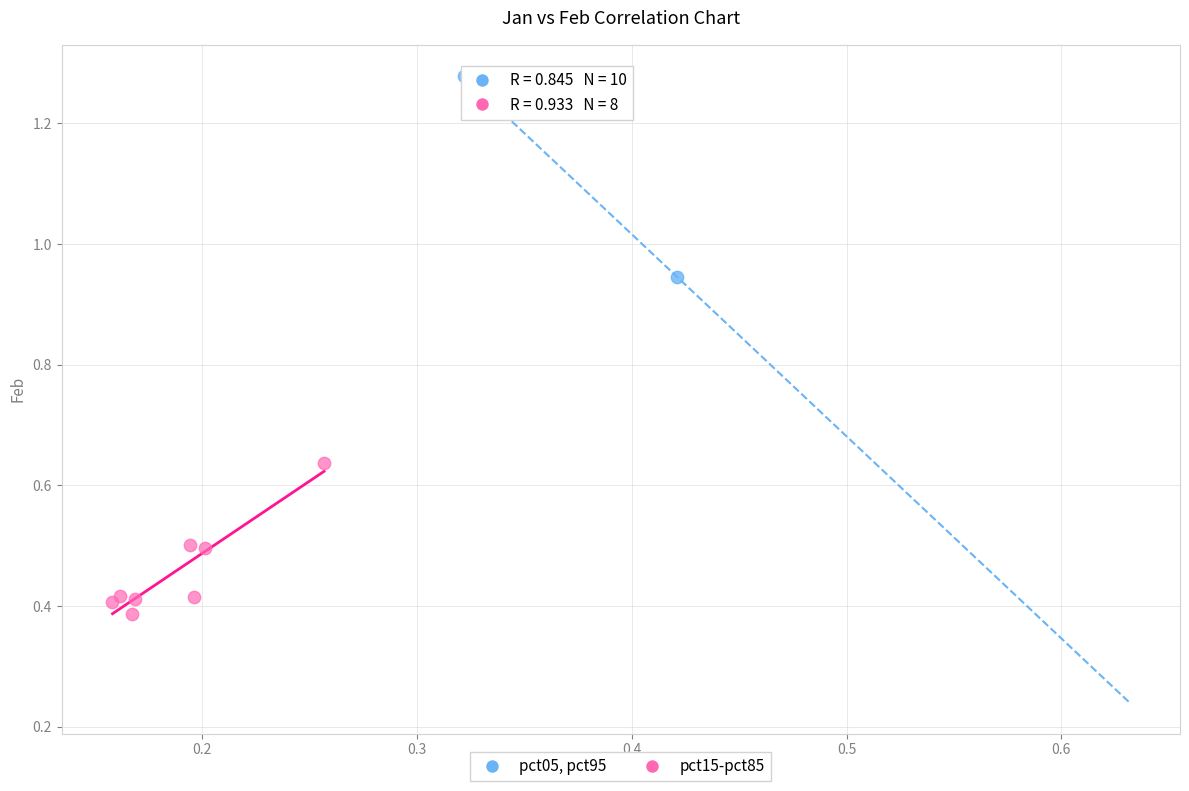

Which series contains the highest Y value?

pct05, pct95